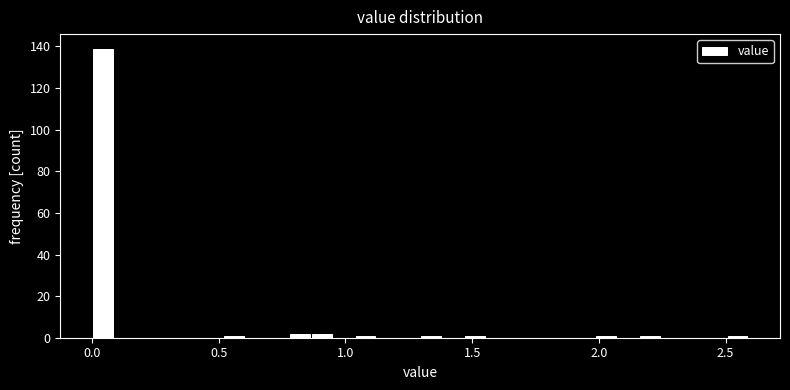

Read against the x-axis, roughly where is the centre of the tallest bar?

0.05